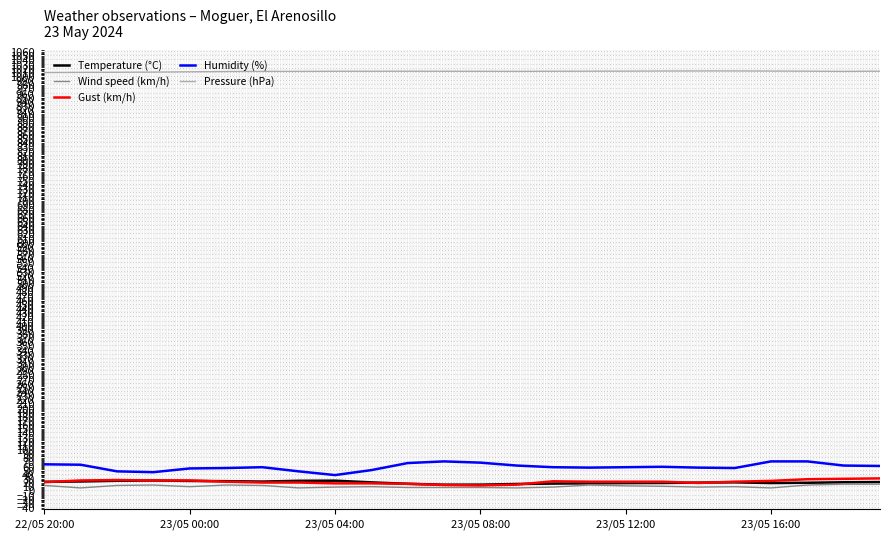

Does the chart display data point markers on the line(s)?

No